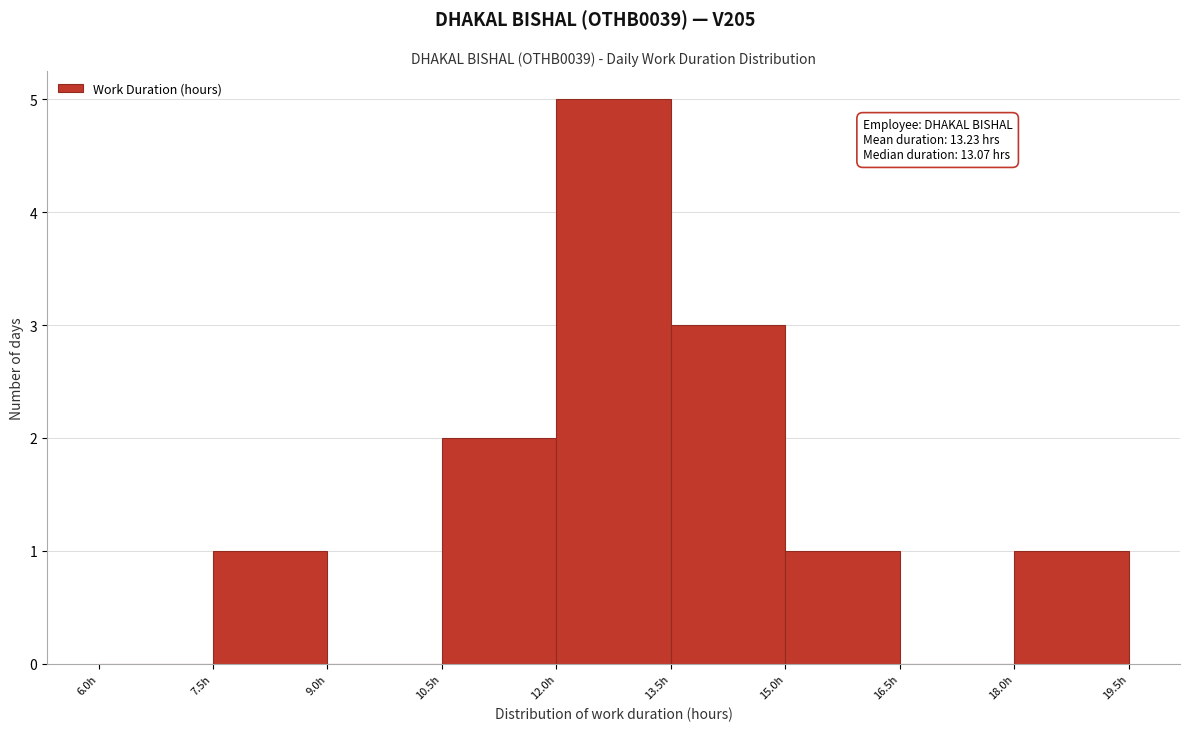

Which range on the x-axis has the tallest bar?

12.0 to 13.5